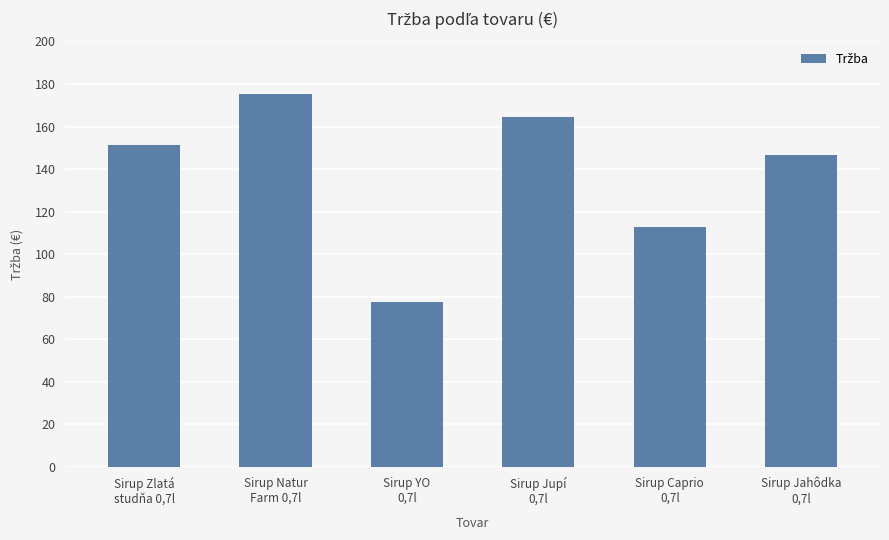

The value at Sirup Zlatá
studňa 0,7l is 151.1. True or false?

True